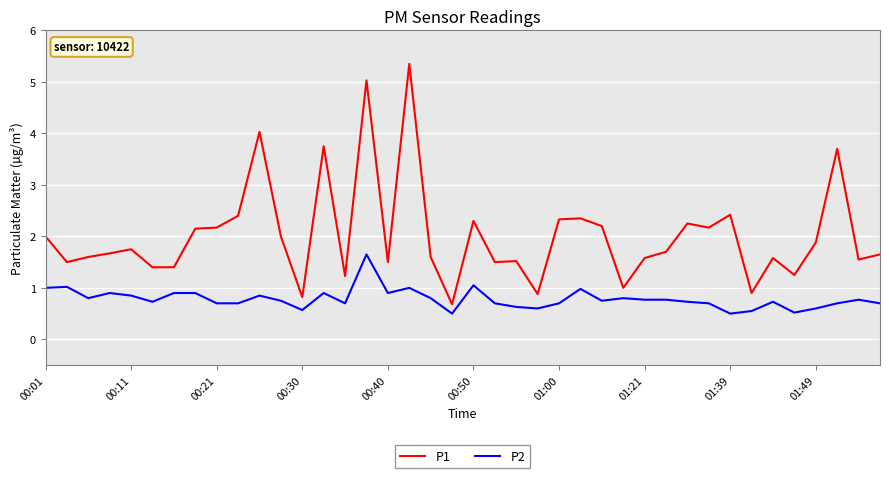

What is the lowest value of the P1 series?

0.7